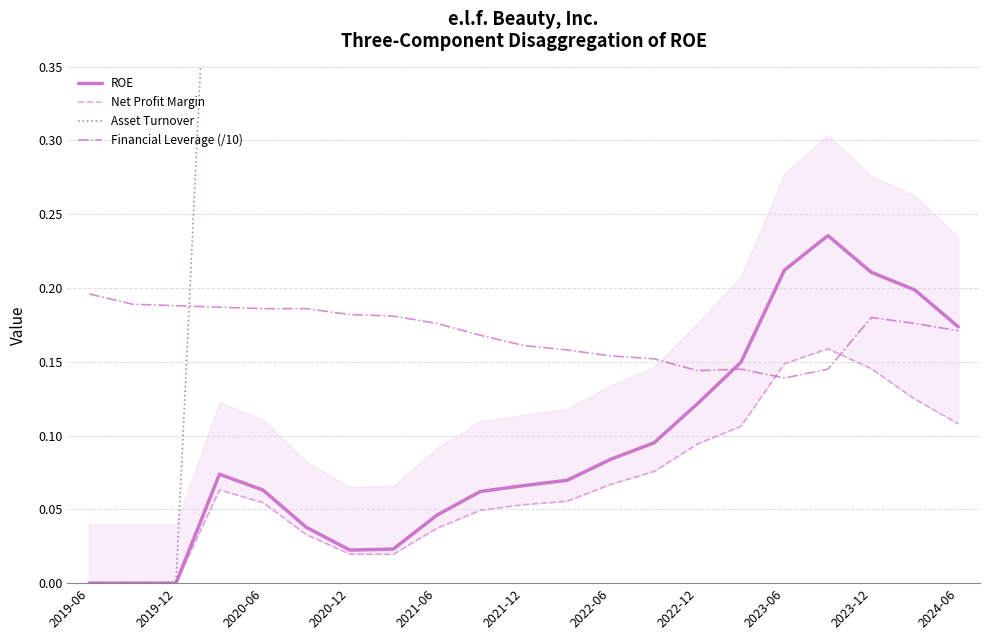

Which series has the largest range (max minus min)?

Asset Turnover